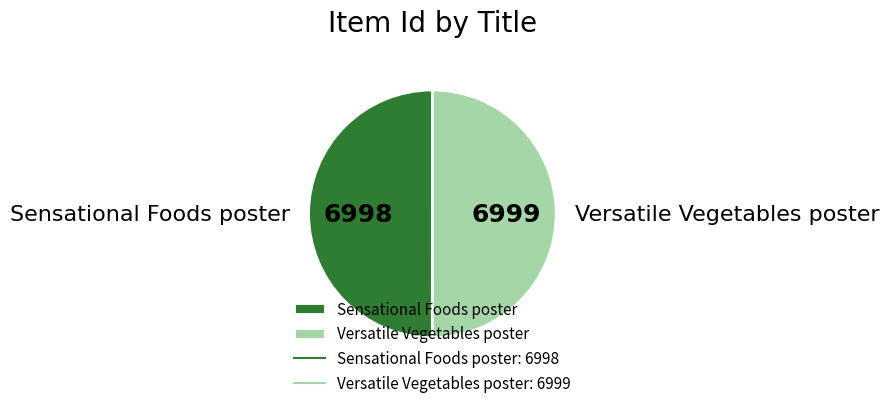

Is it true that Versatile Vegetables poster is 50% of the pie?

True